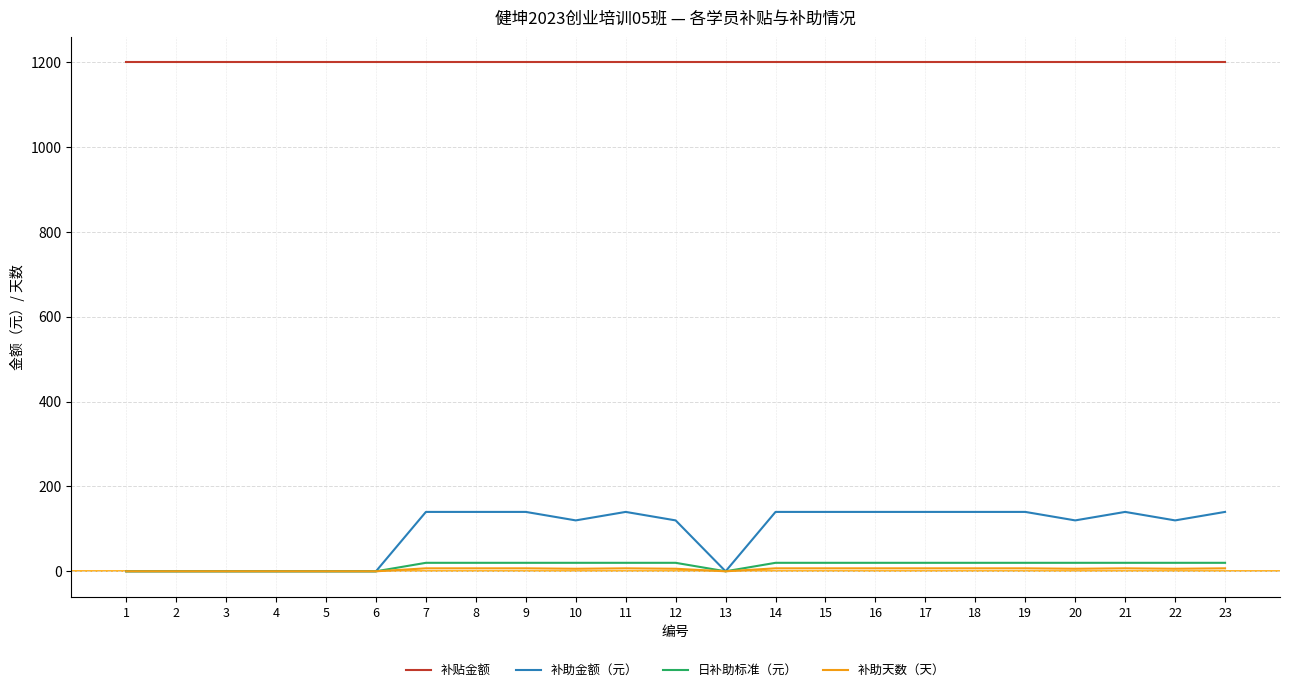

Which series has the largest total across all categories?

补贴金额